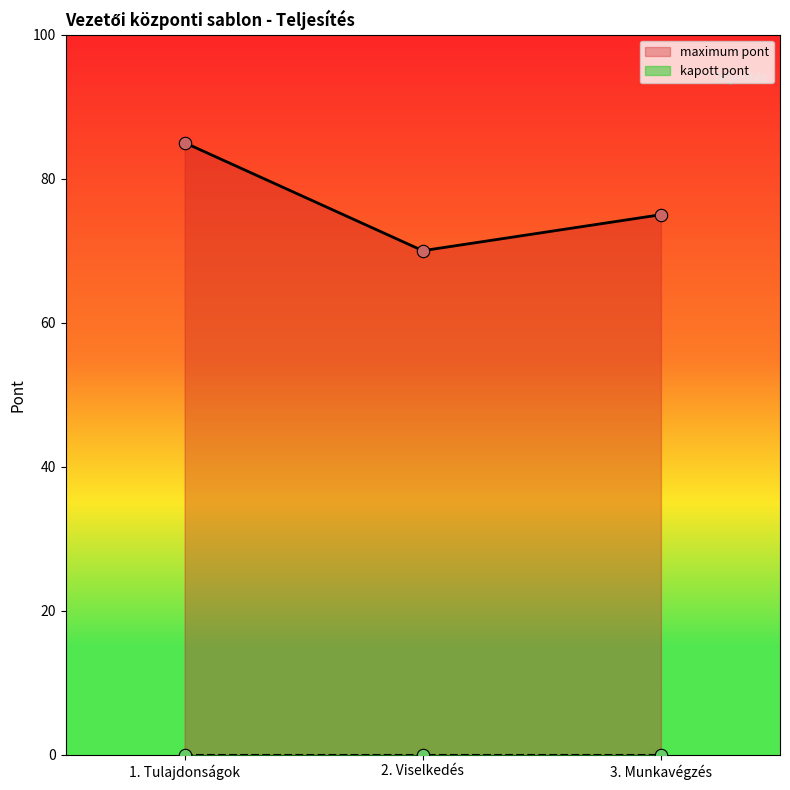

Where is maximum pont nearest to the value 77?

3. Munkavégzés